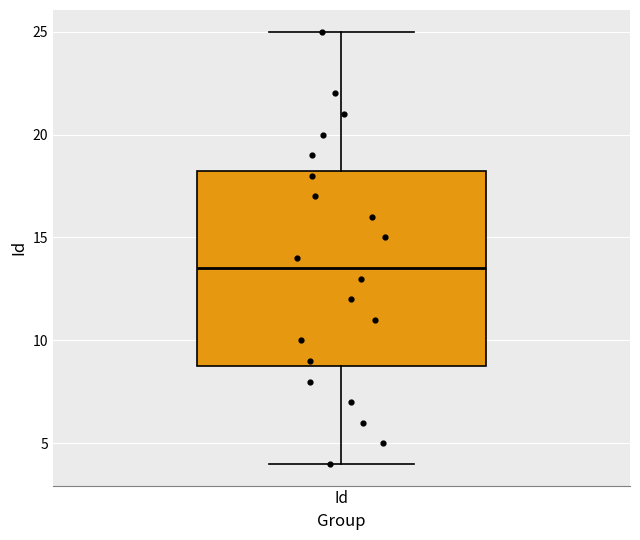

Transcribe this box plot: give where the median line is, the range the box spans, and where the two whiskers end, as read against the y-axis. The values are not printed on the chart, so give them approximately, as read against the axis.

median 13.5, box 9.0 to 18.5, whiskers 4.0 to 25.0